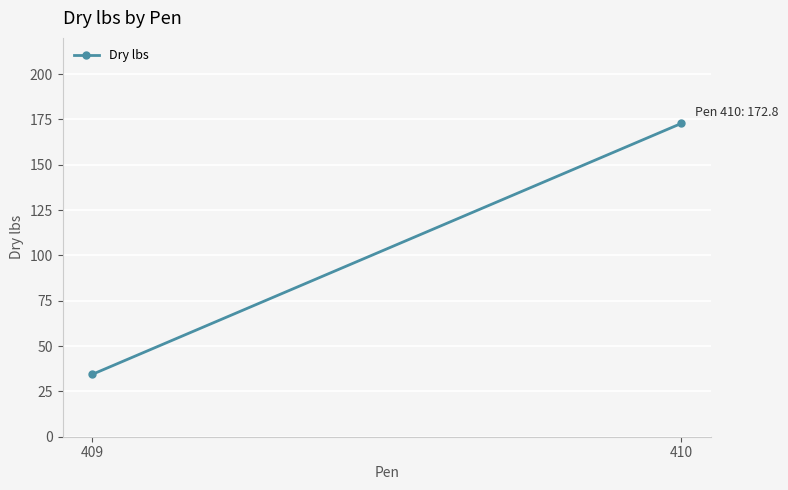

Reading left to right, transcribe all the data shown in this chart.

409=34.3	410=172.8